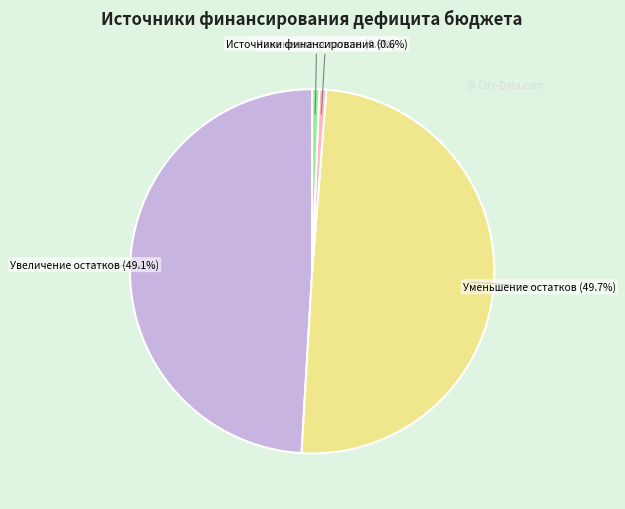

Does any single category account for the majority?

No